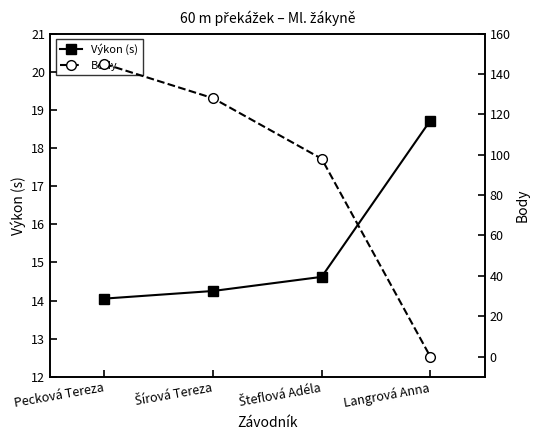

Reading right to left, extract all data points from this chart.

Výkon (s): Langrová Anna=18.7	Šteflová Adéla=14.6	Šírová Tereza=14.2	Pecková Tereza=14.1
Body: Langrová Anna=0.0	Šteflová Adéla=98.0	Šírová Tereza=128.0	Pecková Tereza=145.0